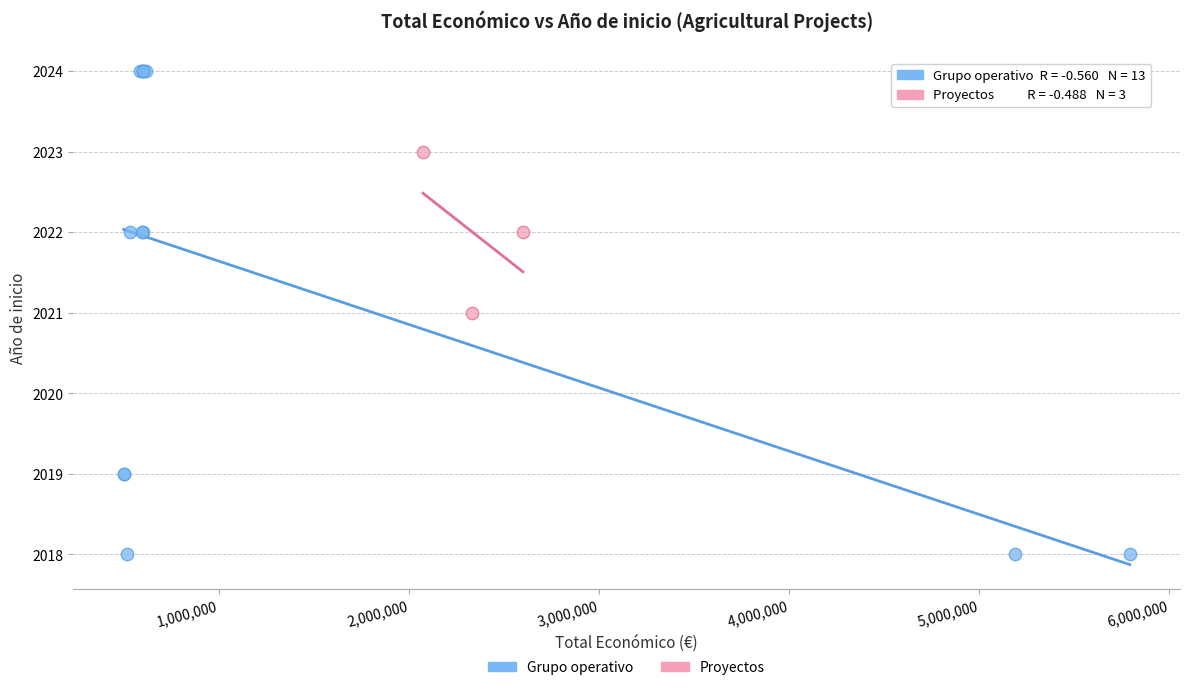

Which series reaches the maximum Y coordinate?

Grupo operativo